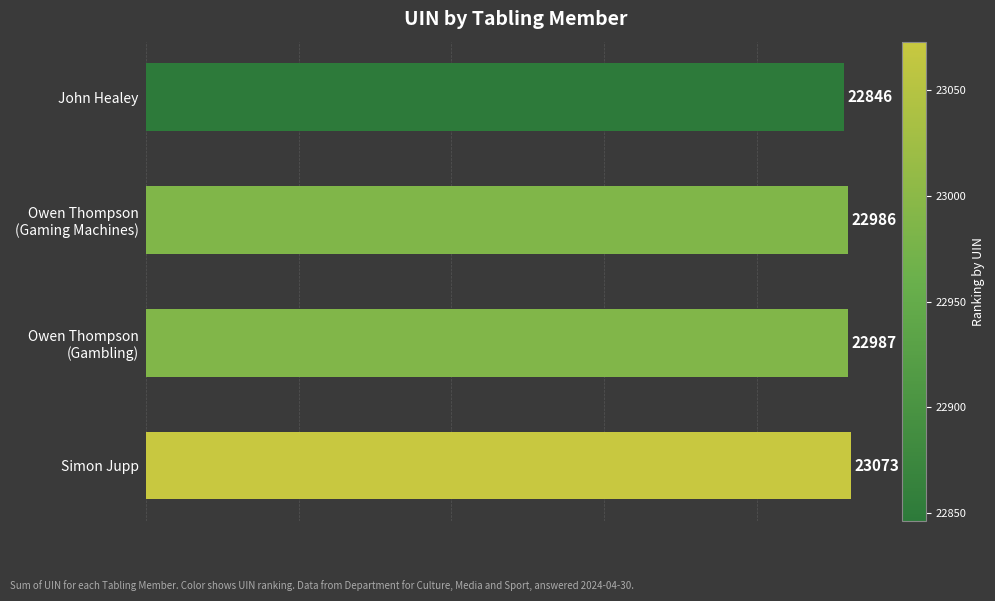

True or false: the data shows 8622 at Simon Jupp.

False